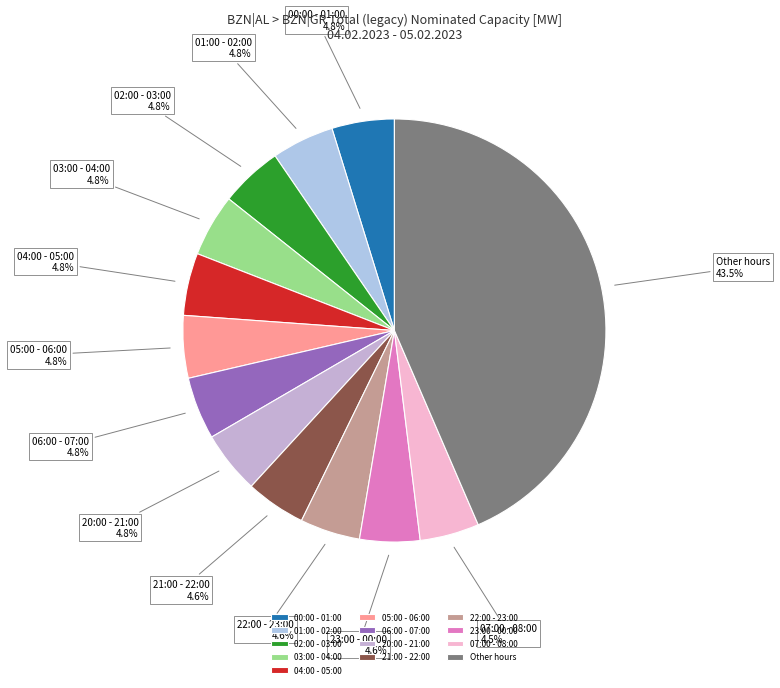

What percentage do 07:00 - 08:00 and 23:00 - 00:00 together represent?

9.1%